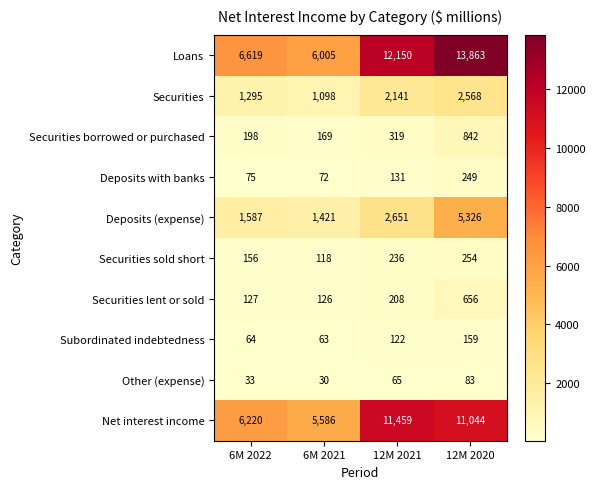

What is the difference between the highest and lowest values at 12M 2020?

13780